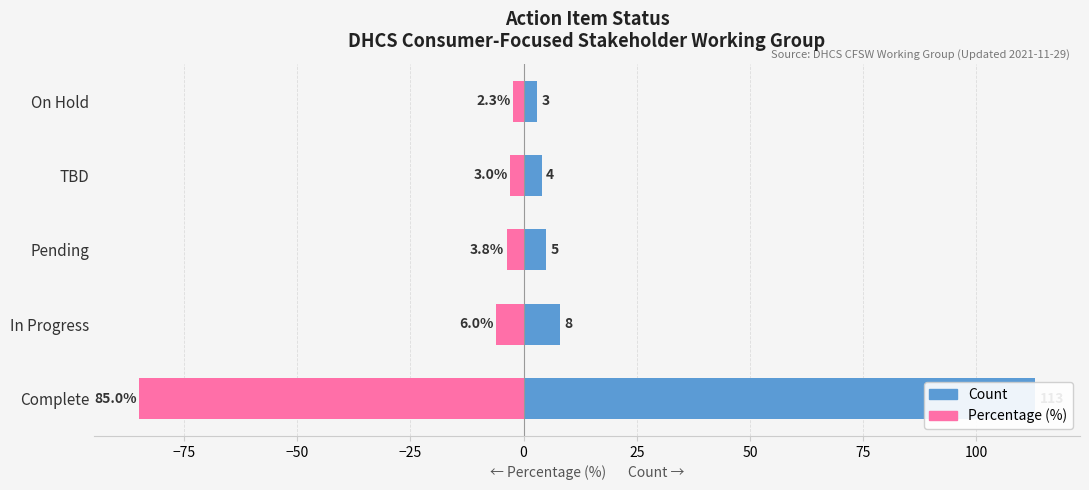

At In Progress, list the series in order from largest to smallest.

Count, Percentage (%)